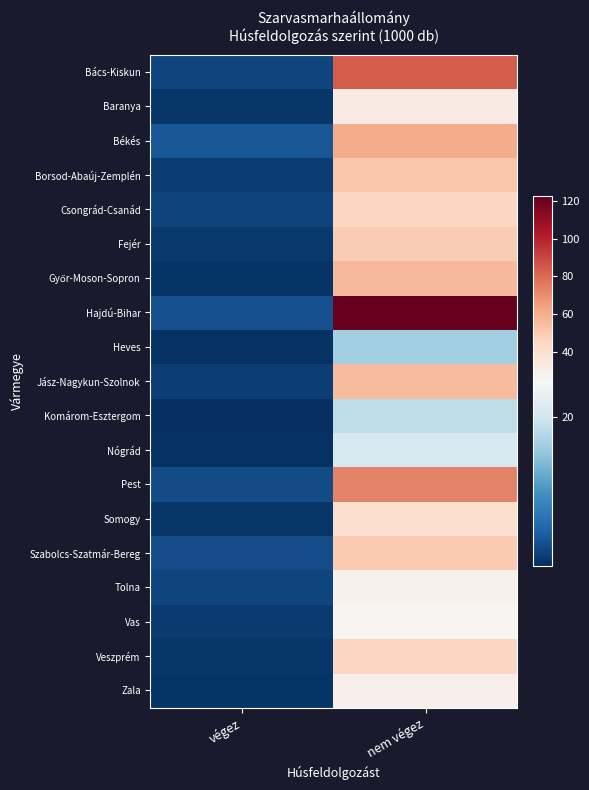

Which series changed the most between végez and nem végez?

Hajdú-Bihar